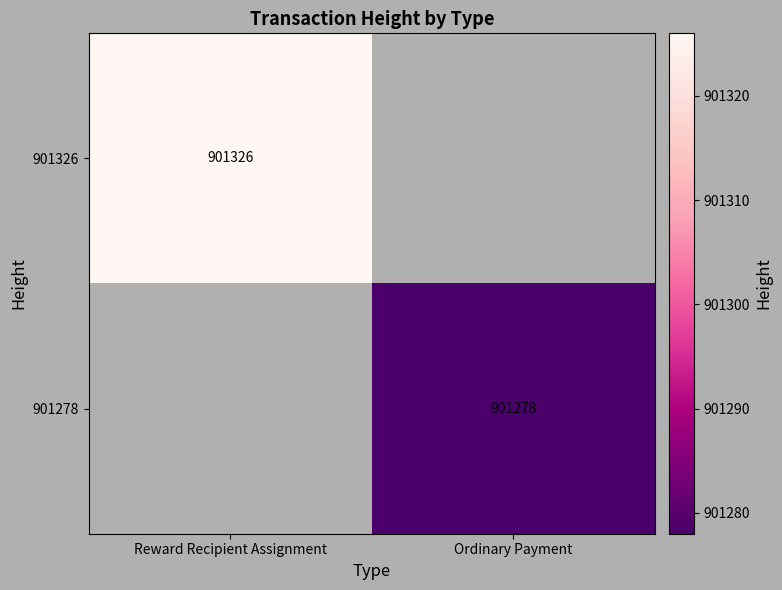

True or false: 901326 has a value of 901326 at Reward Recipient Assignment.

True